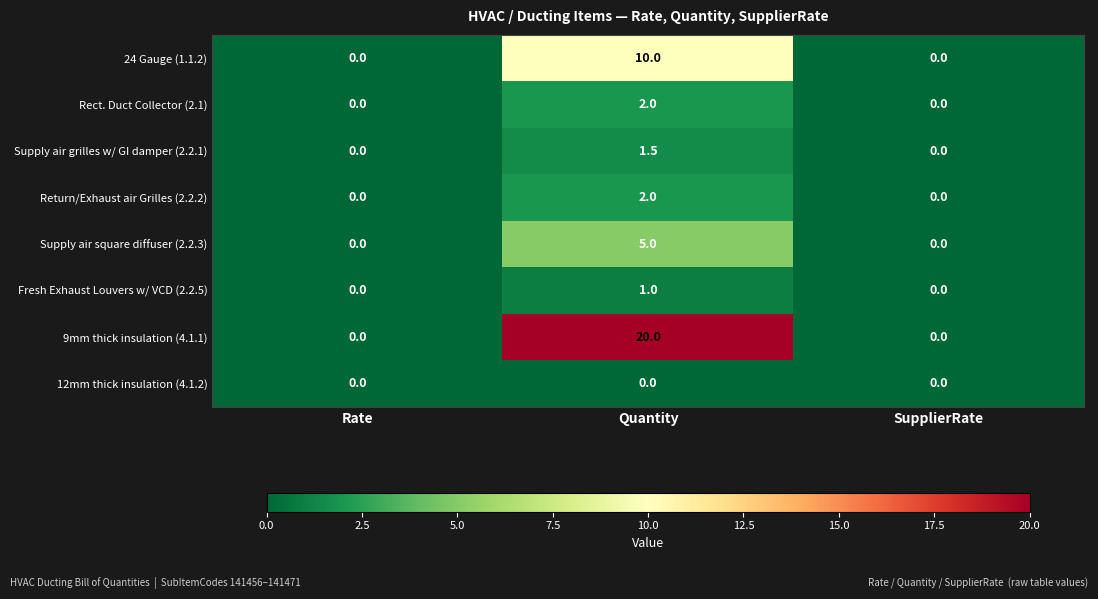

At which category is the sum across all series the highest?

Quantity